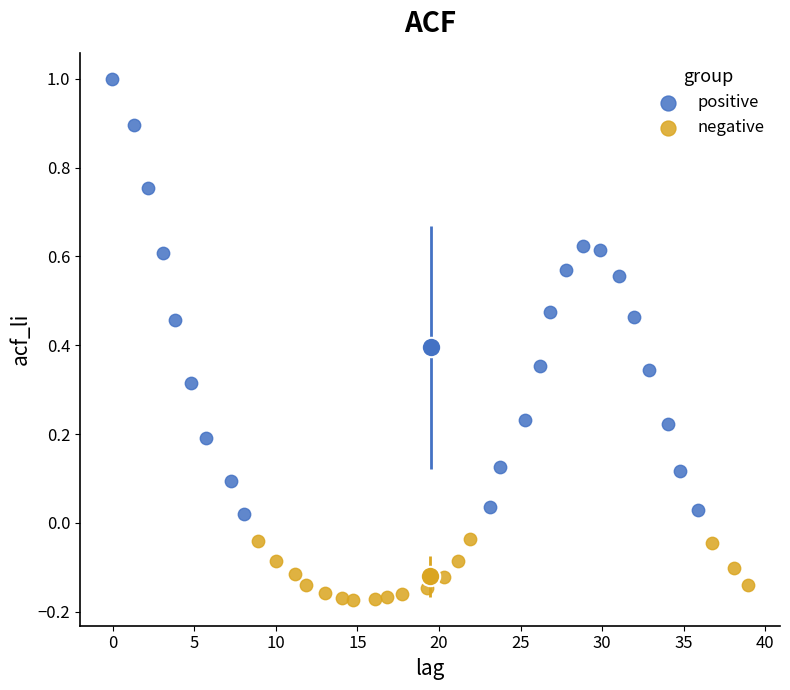

Which series has the largest Y range (max minus min)?

positive